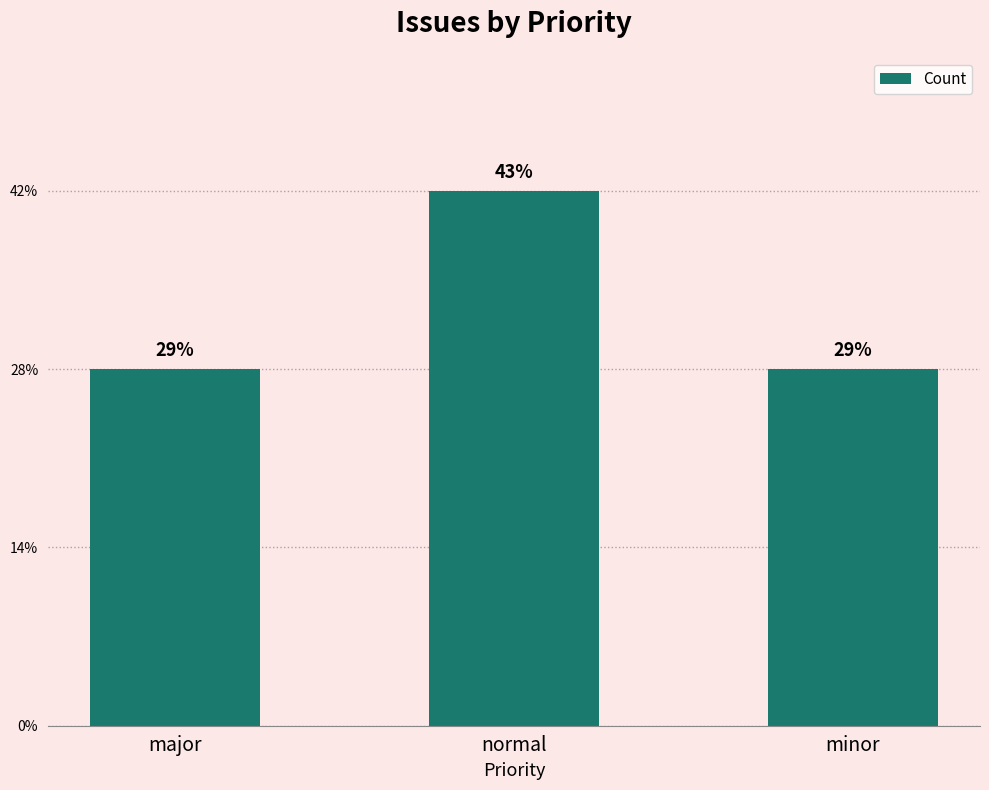

Are the bars horizontal?

No